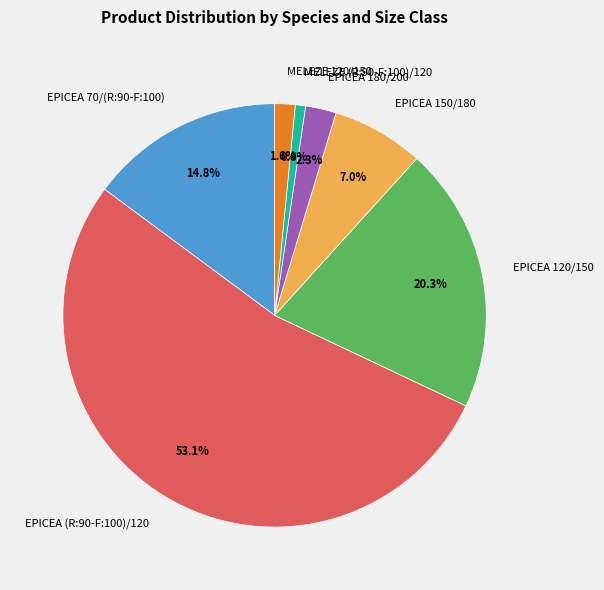

True or false: MELEZE (R:90-F:100)/120 accounts for 13% of the total.

False